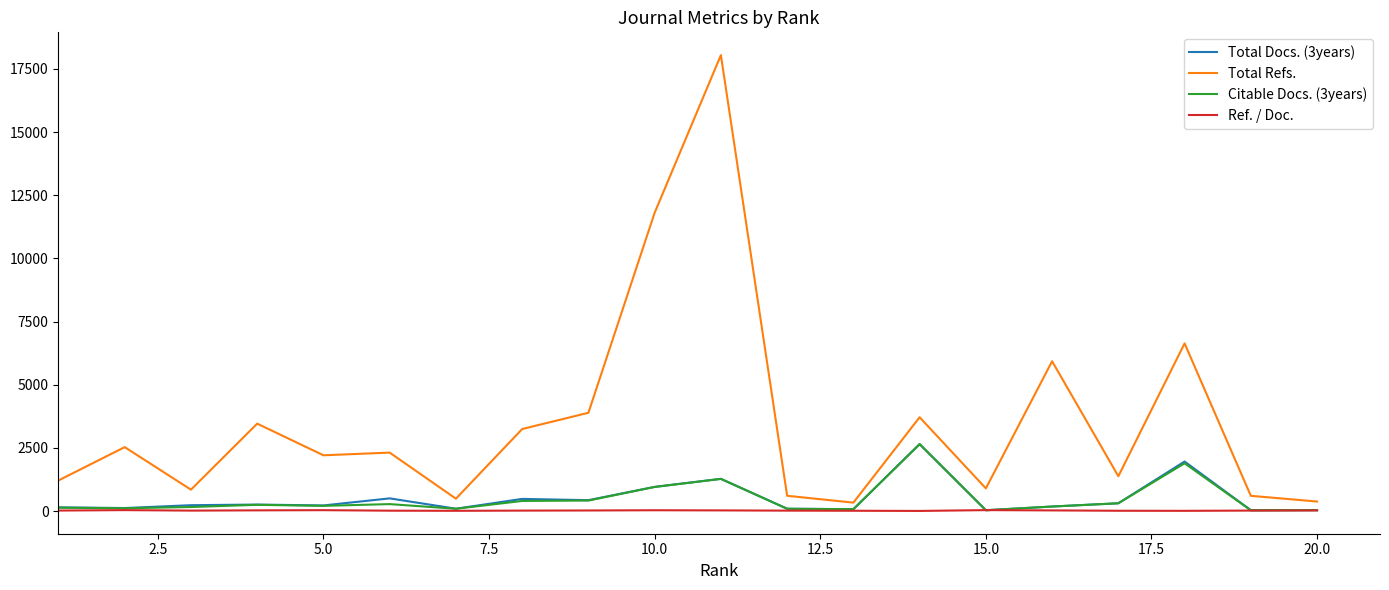

Which series has the largest range (max minus min)?

Total Refs.